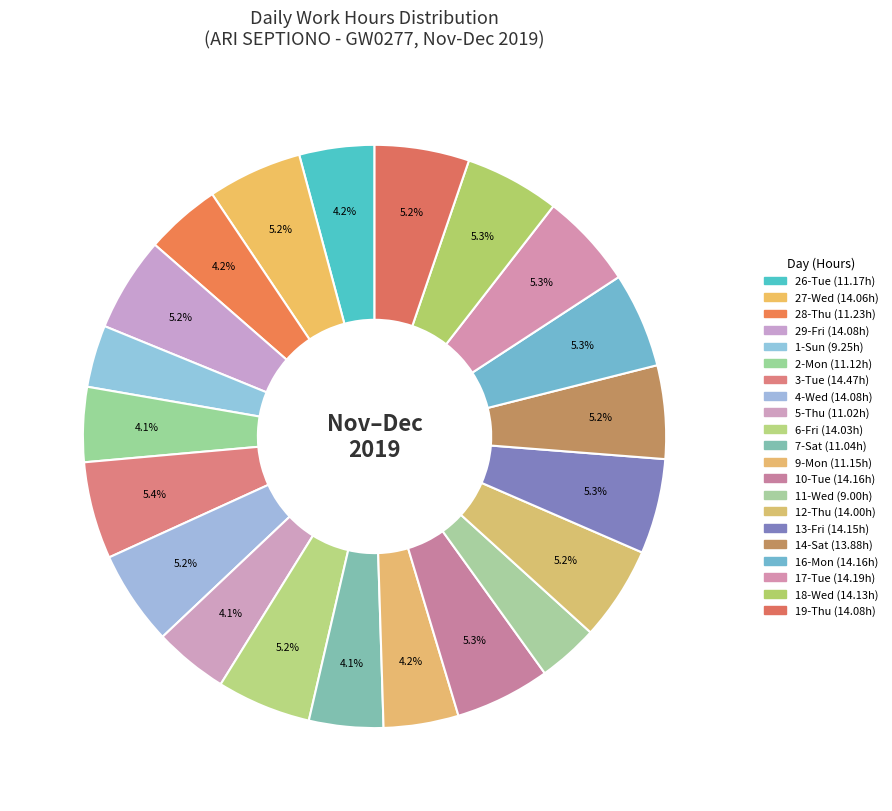

Which category has the biggest portion of the pie?

3-Tue